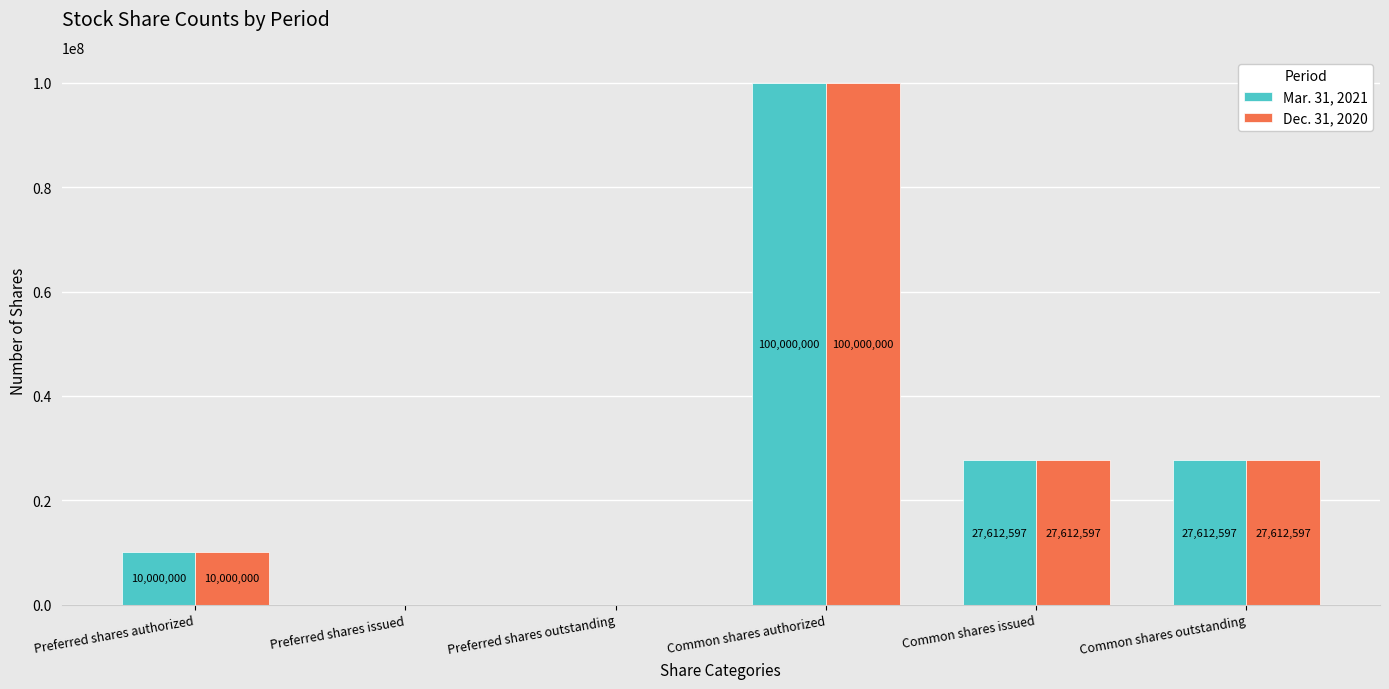

At which category is the sum across all series the highest?

Common shares authorized